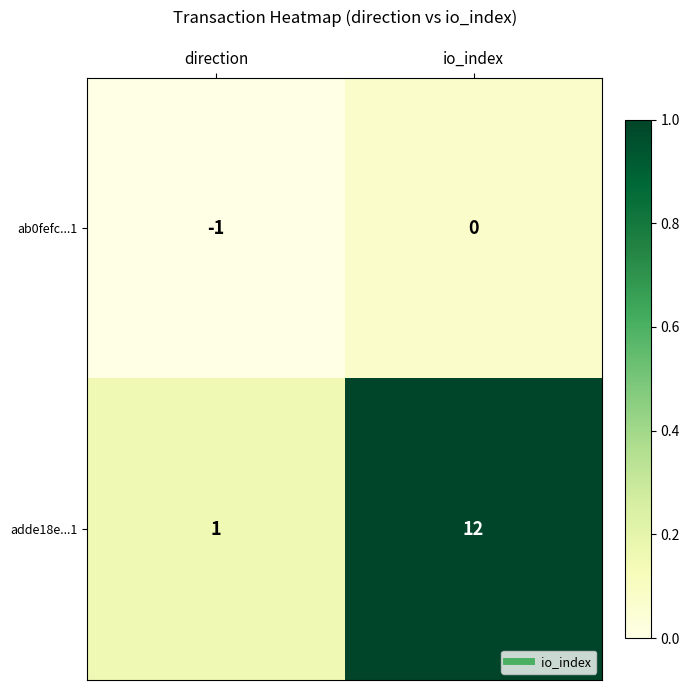

At how many categories does at least one series exceed 0?

2